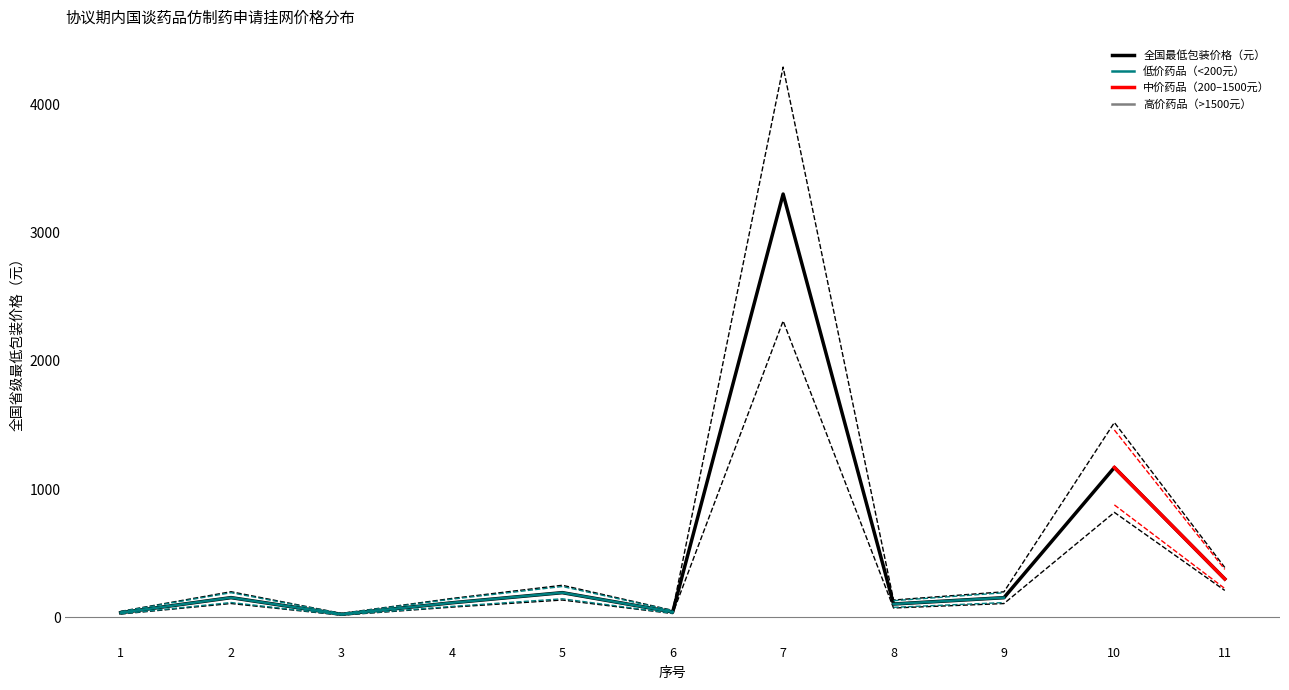

Which label corresponds to the smallest value in the chart?

3